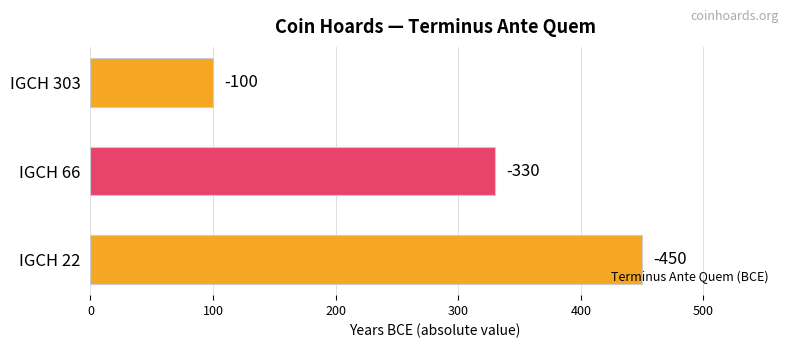

Are the bars horizontal?

Yes